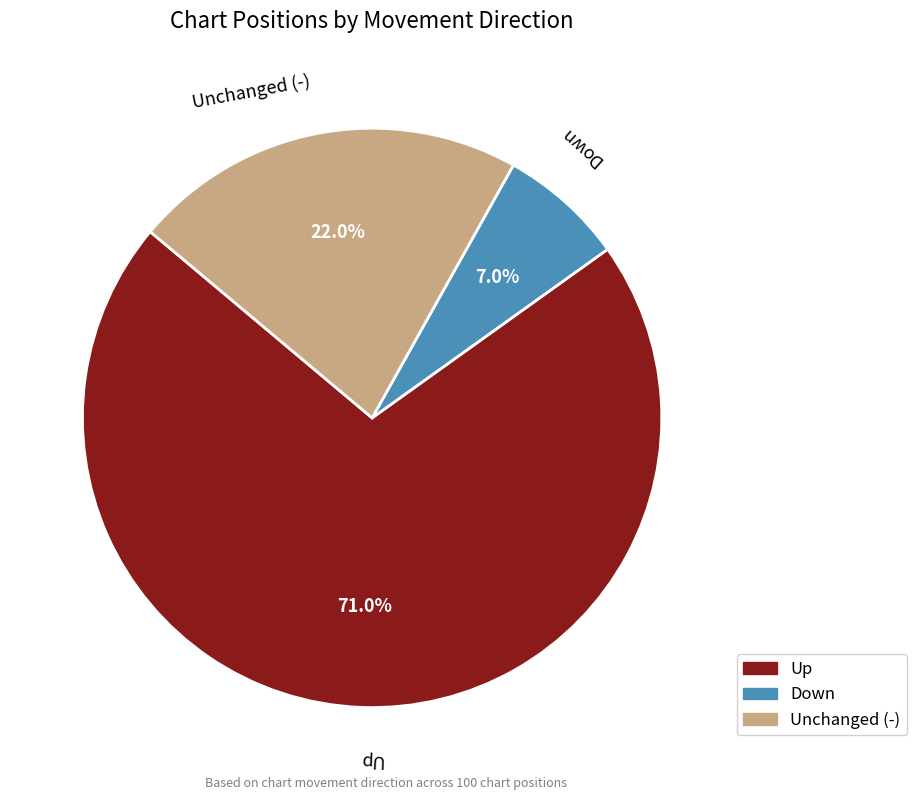

How many slices are in this pie chart?

3